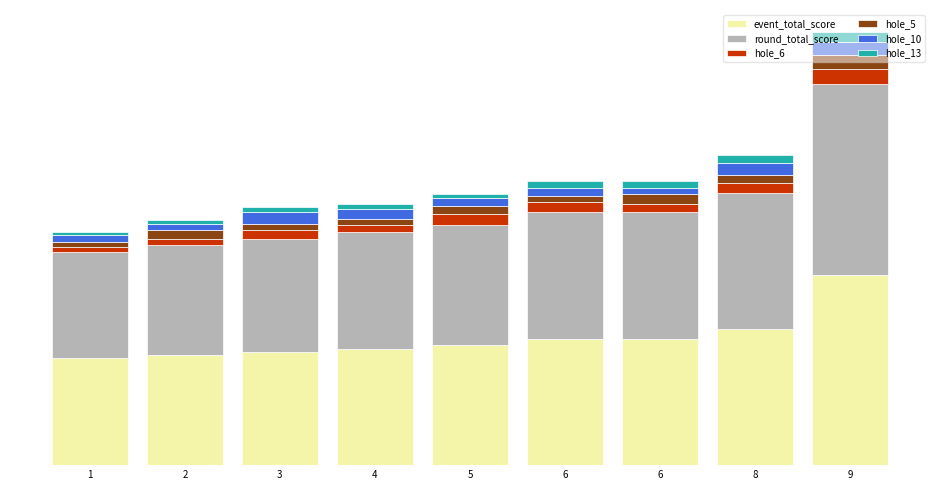

Are the bars horizontal?

No